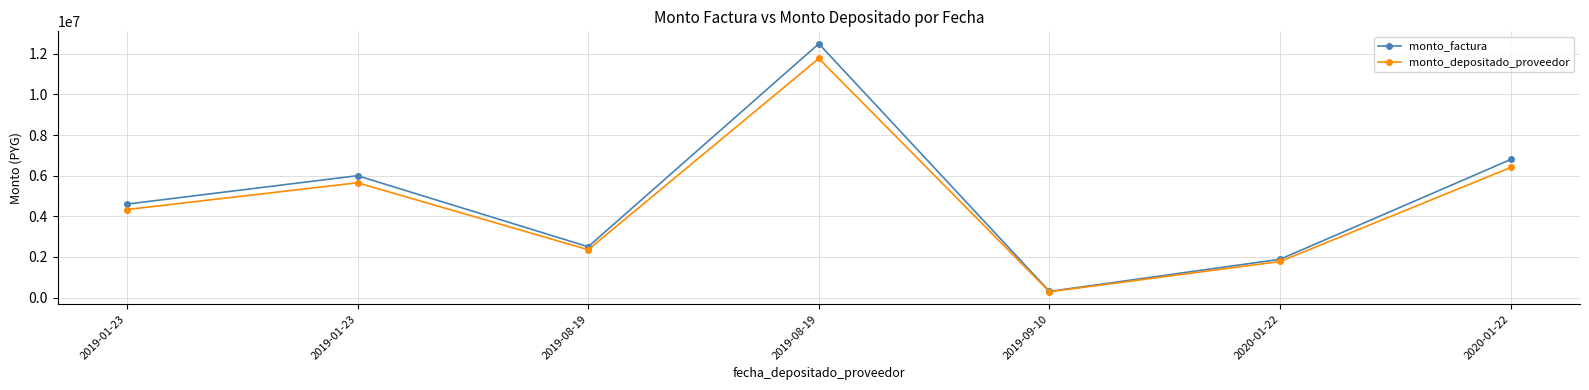

Reading right to left, transcribe all the data shown in this chart.

monto_factura: 6800000	1883600	300000	12500000	2500000	6000000	4600000
monto_depositado_proveedor: 6405105	1774214	282578	11774091	2354818	5651564	4332865